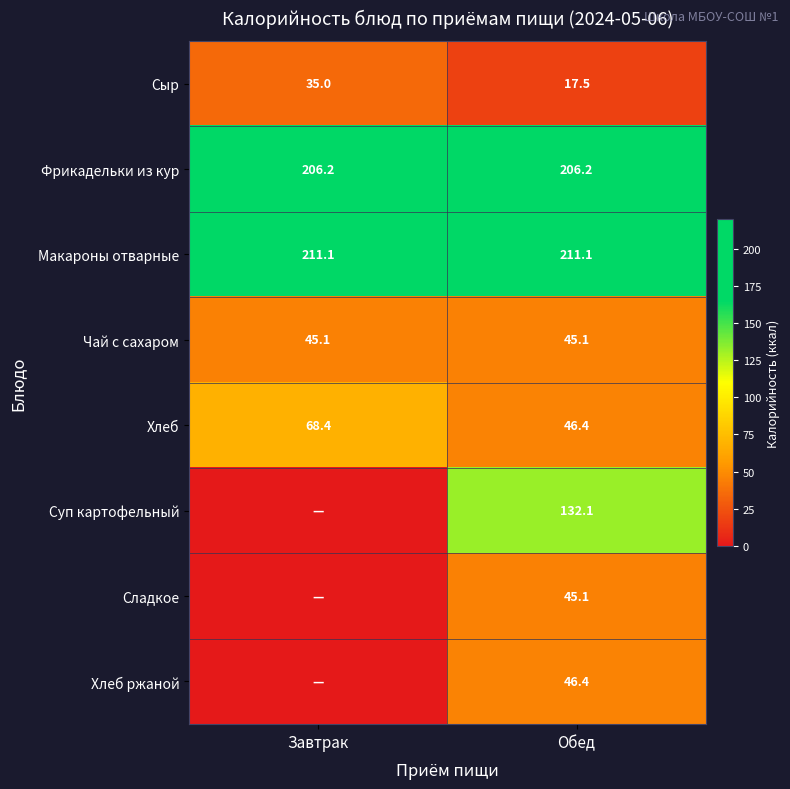

Is the value of Сыр at Обед greater than the value of Хлеб at Завтрак?

No